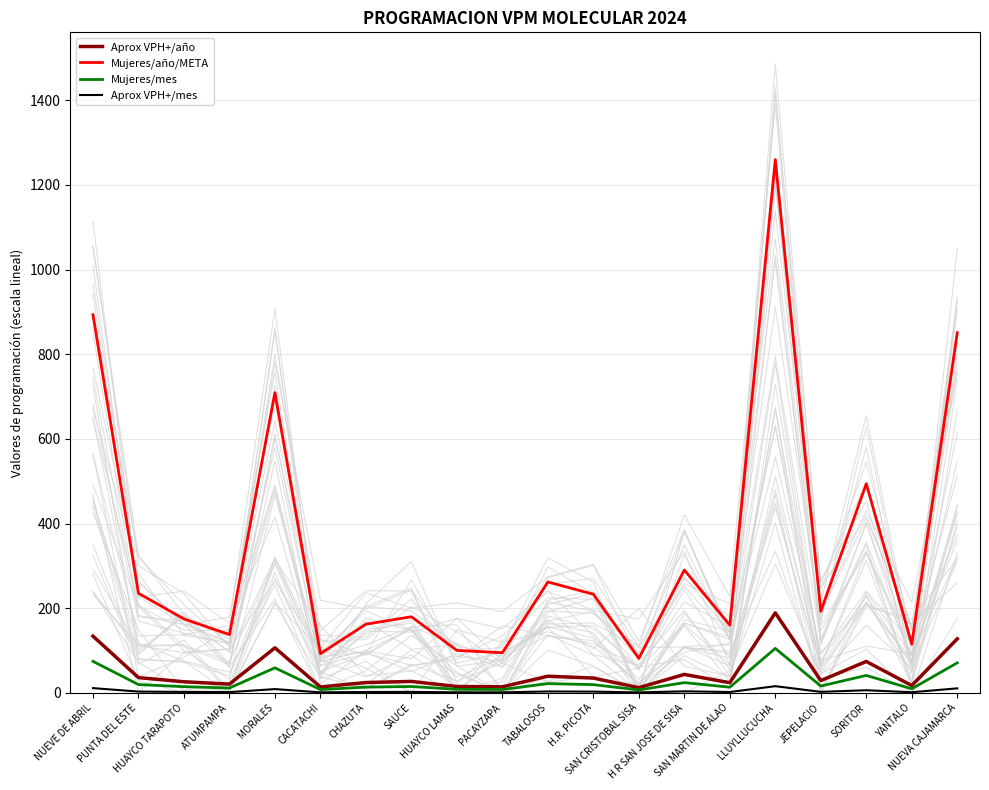

What are all the series names shown in the legend?

Aprox VPH+/año, Mujeres/año/META, Mujeres/mes, Aprox VPH+/mes